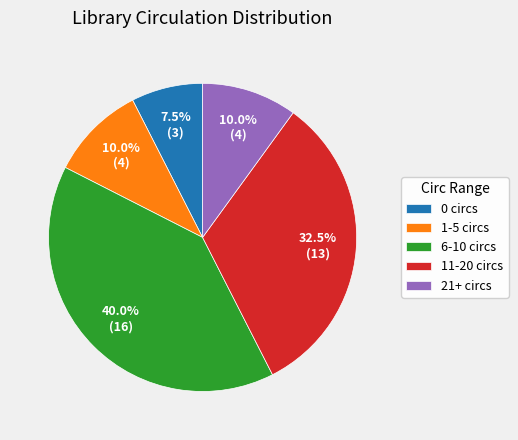

Between 0 circs and 6-10 circs, which is larger?

6-10 circs